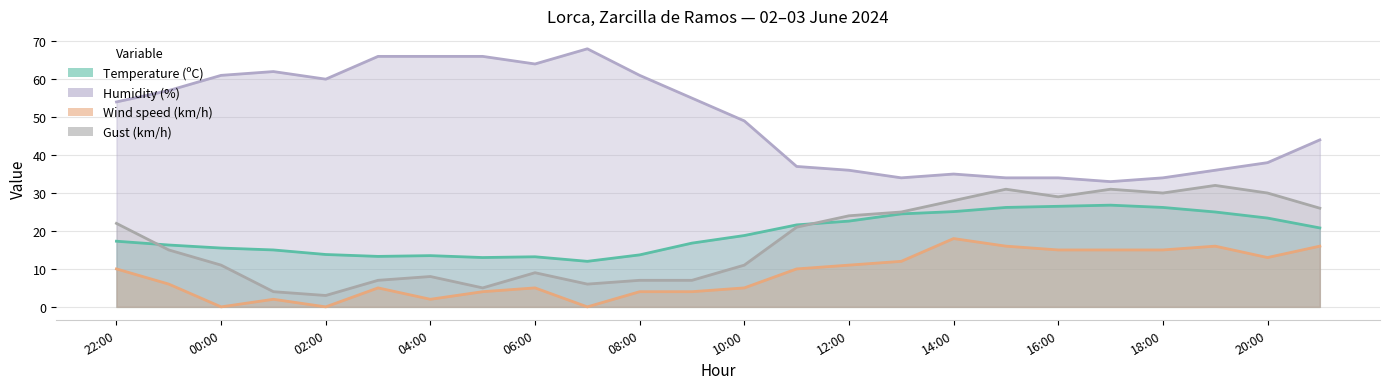

True or false: Wind speed (km/h) has more than 1 interior local peaks.

True